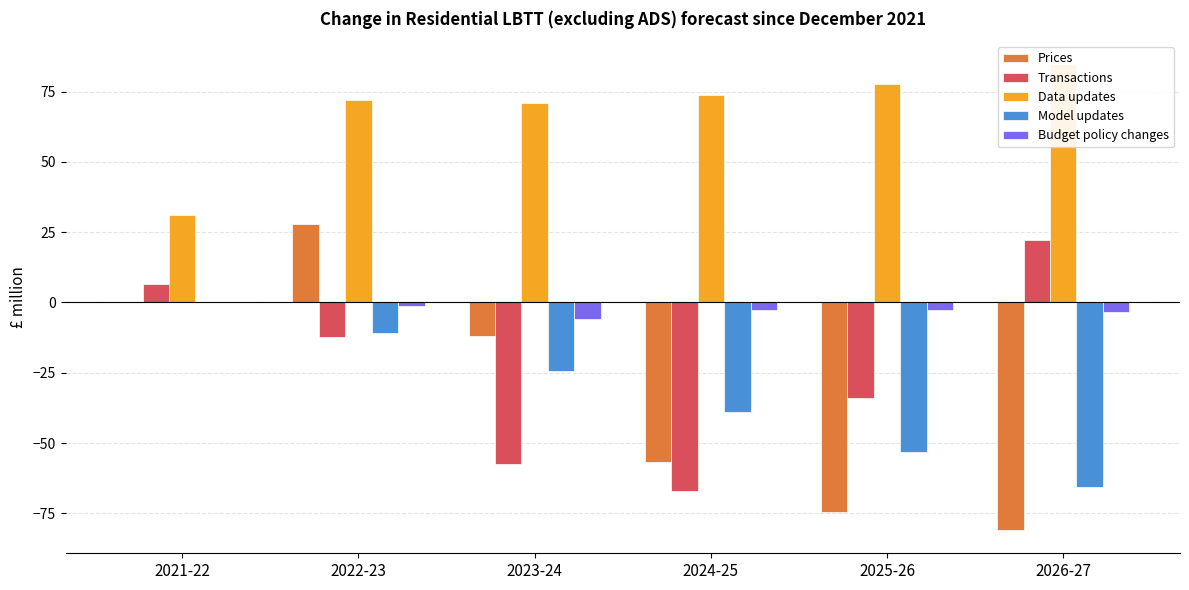

Reading left to right, transcribe all the data shown in this chart.

Prices: 2021-22=0.1	2022-23=27.8	2023-24=-11.8	2024-25=-56.6	2025-26=-74.4	2026-27=-80.9
Transactions: 2021-22=6.6	2022-23=-12.3	2023-24=-57.3	2024-25=-67.0	2025-26=-33.9	2026-27=22.2
Data updates: 2021-22=31.2	2022-23=72.0	2023-24=71.0	2024-25=73.8	2025-26=77.6	2026-27=84.6
Model updates: 2021-22=0.0	2022-23=-11.0	2023-24=-24.5	2024-25=-38.9	2025-26=-53.1	2026-27=-65.7
Budget policy changes: 2021-22=0.0	2022-23=-1.1	2023-24=-5.9	2024-25=-2.6	2025-26=-2.8	2026-27=-3.3